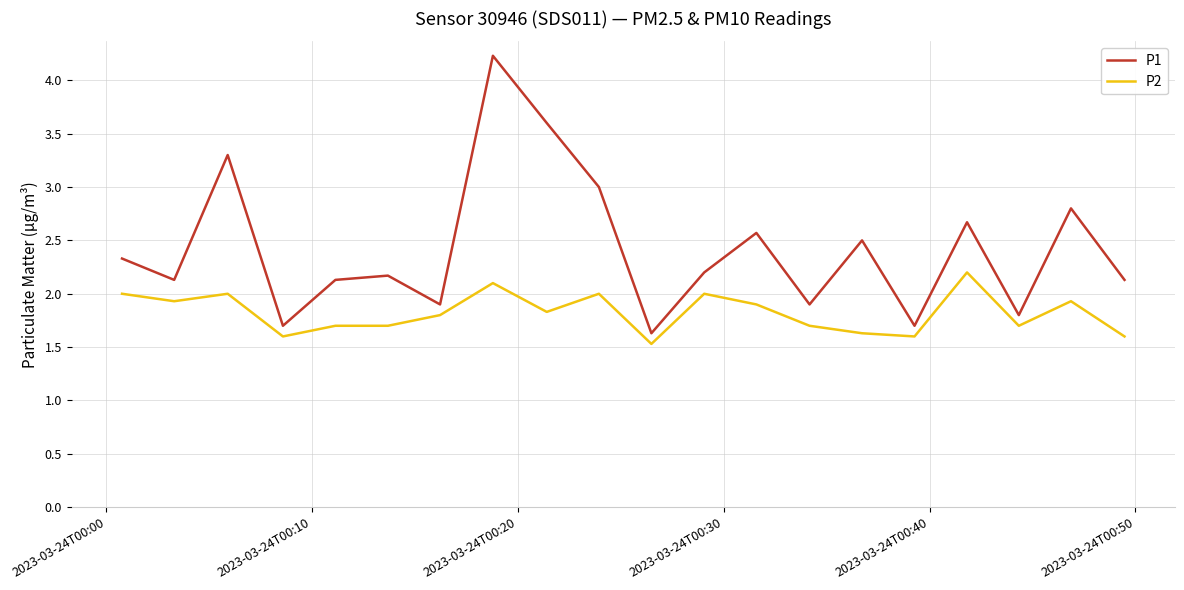

Rank the series by their average value, from lowest to highest.

P2, P1